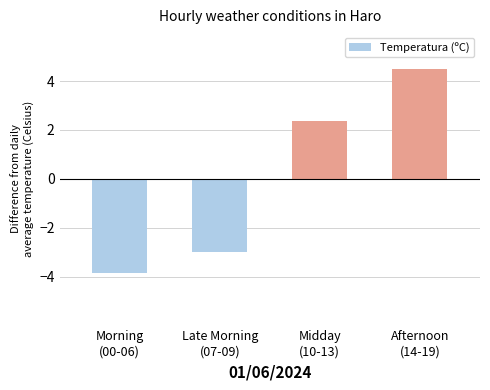

What is the change in value from Late Morning
(07-09) to Afternoon
(14-19)?

+7.5